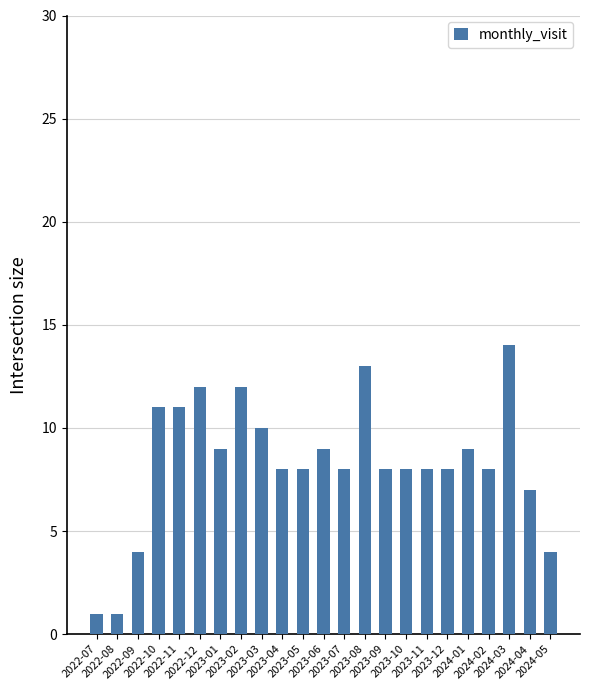

What is the change in value from 2022-12 to 2023-06?

-3